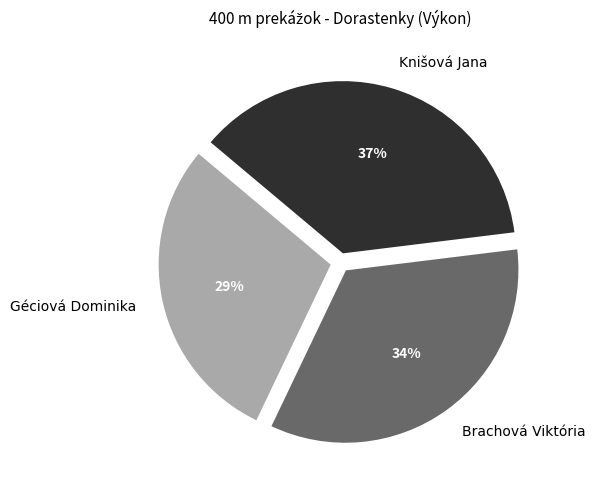

To the nearest percent, what is the combined percentage of Brachová Viktória and Géciová Dominika?

63%